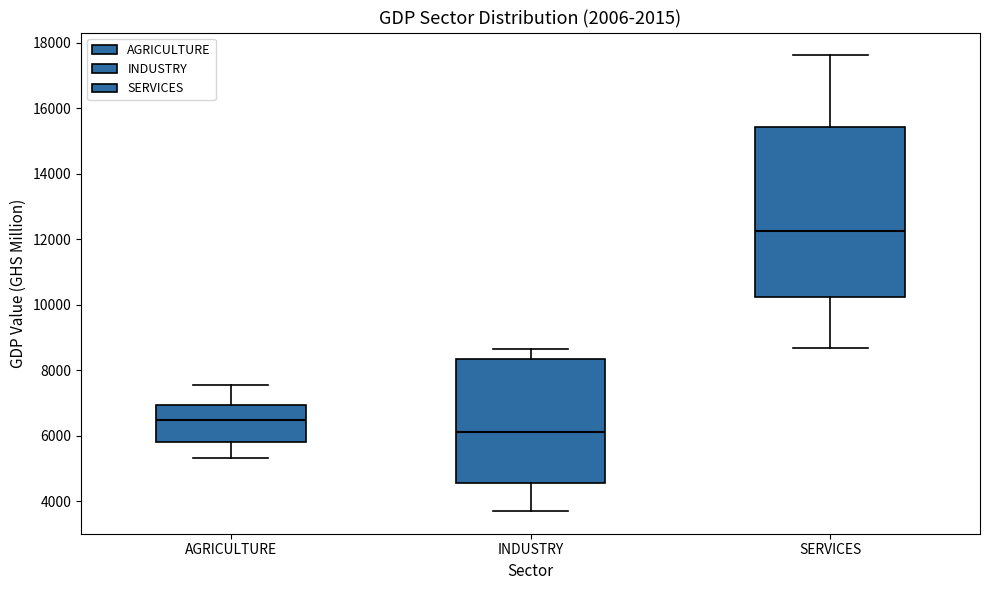

Which box's median line is the highest?

SERVICES